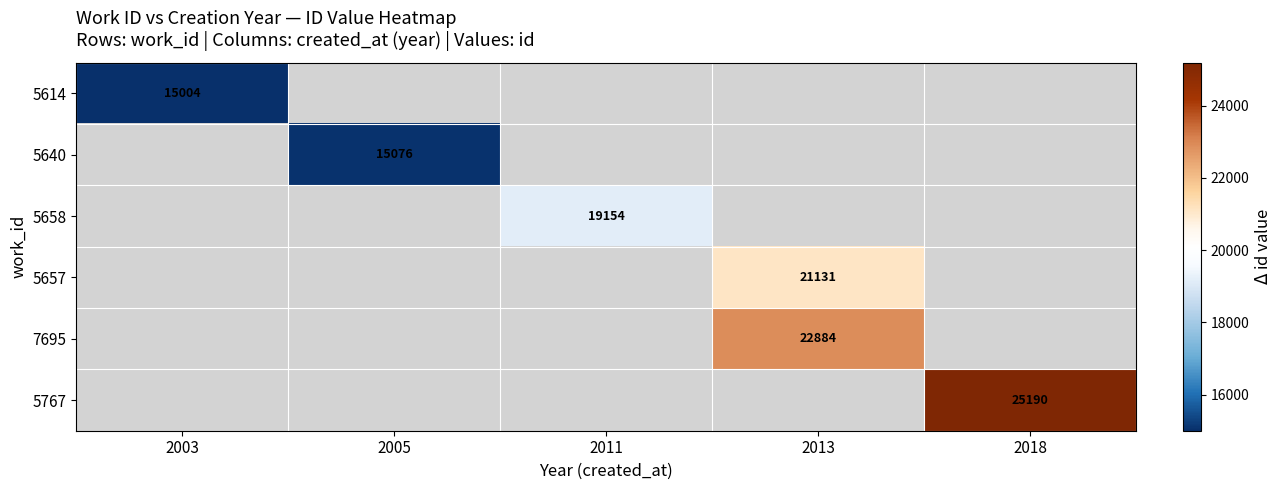

Is it true that 5614 equals 15004 at 2003?

True